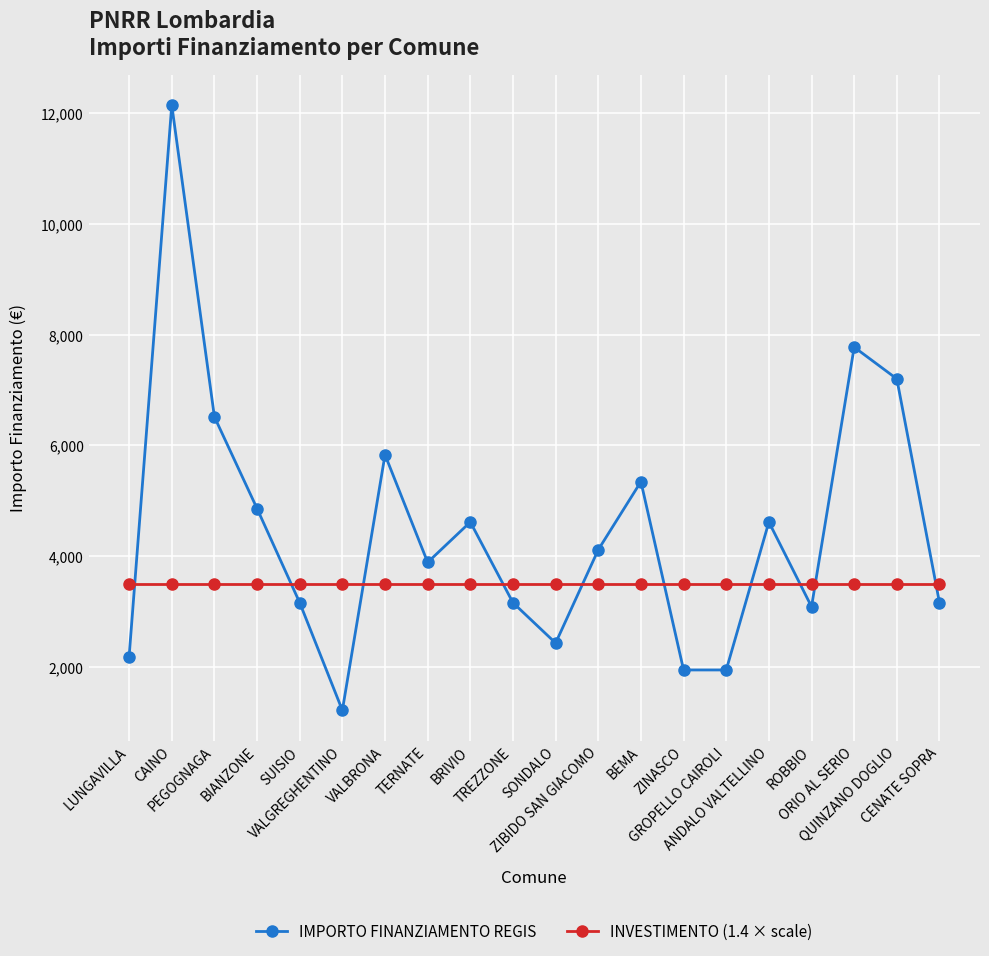

Reading left to right, extract all data points from this chart.

IMPORTO FINANZIAMENTO REGIS: 2187	12150	6517	4860	3159	1215	5832	3888	4617	3159	2430	4116	5346	1944	1944	4617	3087	7776	7203	3159
INVESTIMENTO (1.4 × scale): 3500	3500	3500	3500	3500	3500	3500	3500	3500	3500	3500	3500	3500	3500	3500	3500	3500	3500	3500	3500